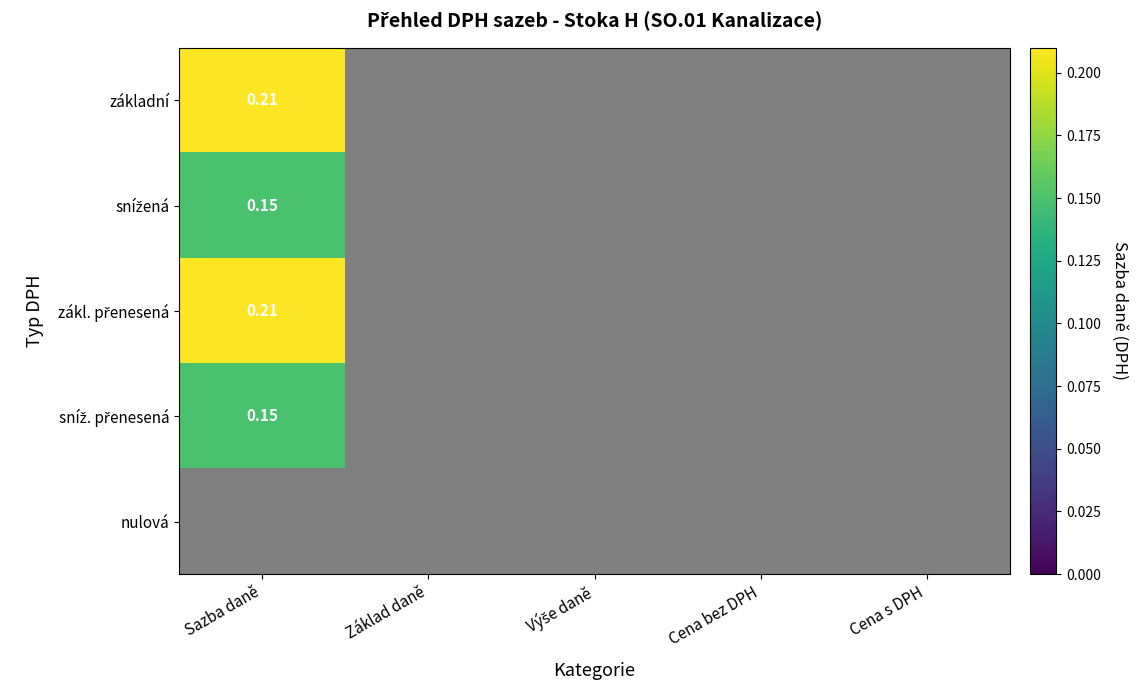

The value of sníž. přenesená at Sazba daně is 0.1. True or false?

False